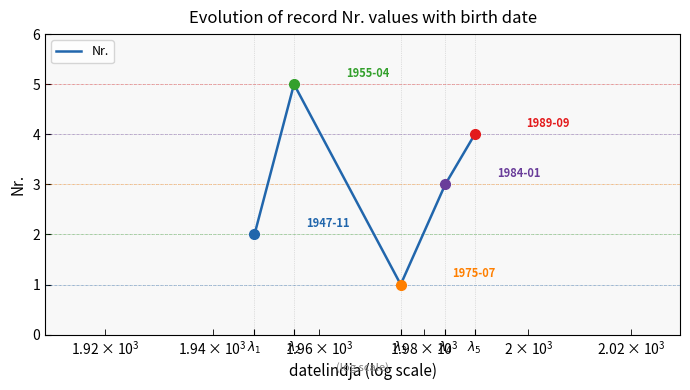

What is the difference between the second highest and second lowest values?

2